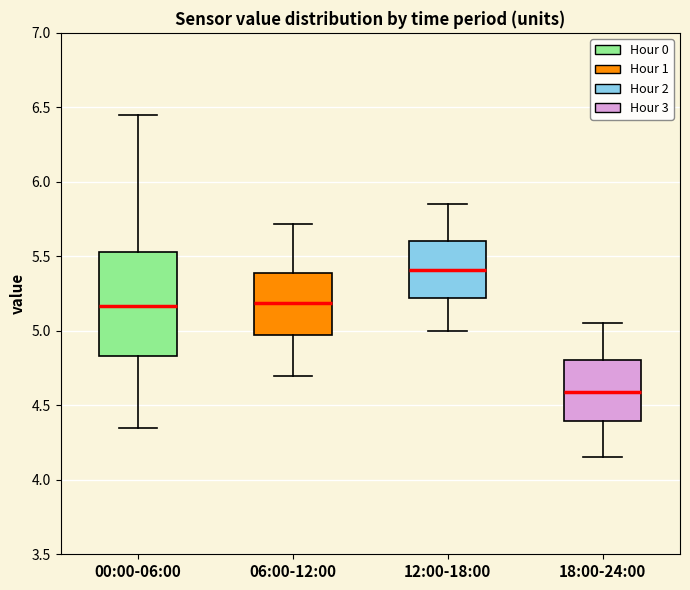

Reading left to right, read every box against the y-axis: the position of its median line, the range the box covers, and the ends of its whiskers. The values are not printed on the chart, so give them approximately, as read against the axis.

00:00-06:00: median 5.15, box 4.85 to 5.55, whiskers 4.35 to 6.45
06:00-12:00: median 5.20, box 4.95 to 5.40, whiskers 4.70 to 5.70
12:00-18:00: median 5.40, box 5.20 to 5.60, whiskers 5.00 to 5.85
18:00-24:00: median 4.60, box 4.40 to 4.80, whiskers 4.15 to 5.05